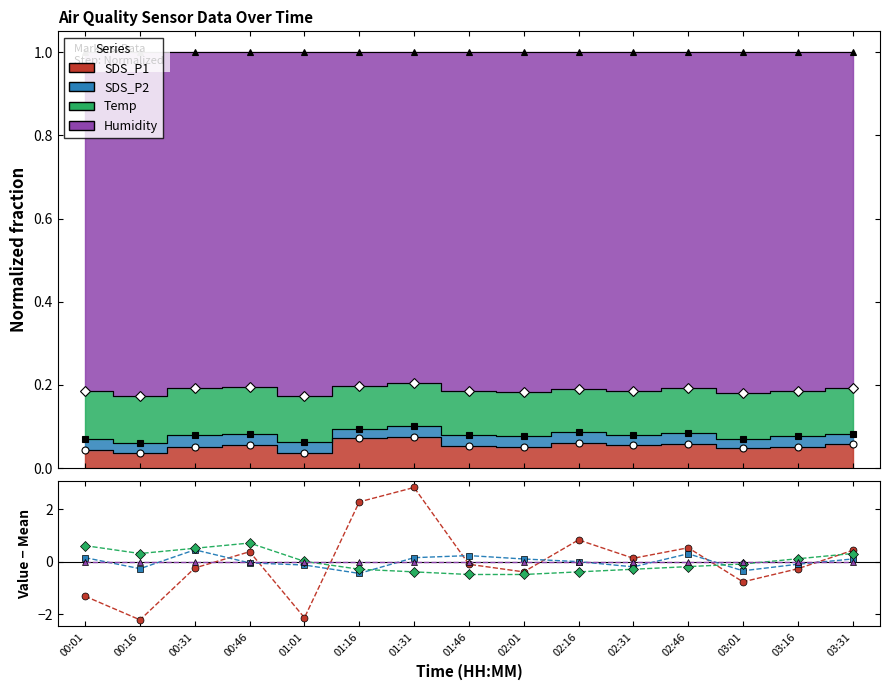

How many intersections are there between SDS_P1 and Temp?

3